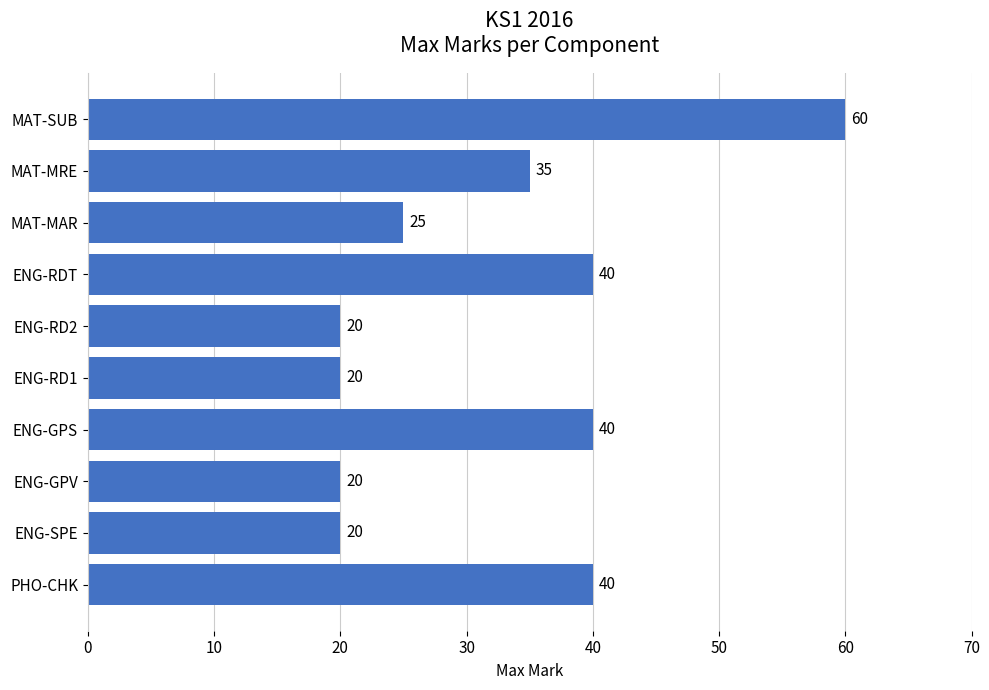

What is the ratio of the value at MAT-MAR to the value at ENG-RDT?

0.6